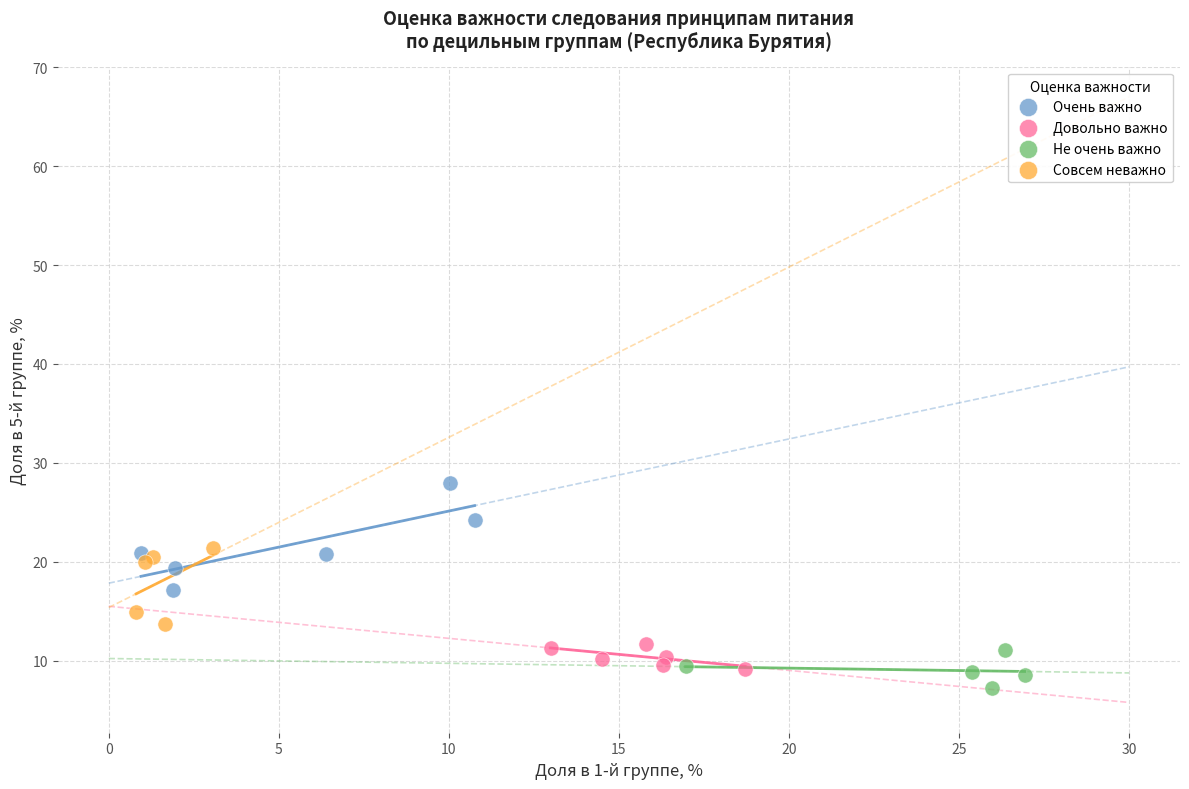

Which series has the widest spread of Y values?

Очень важно